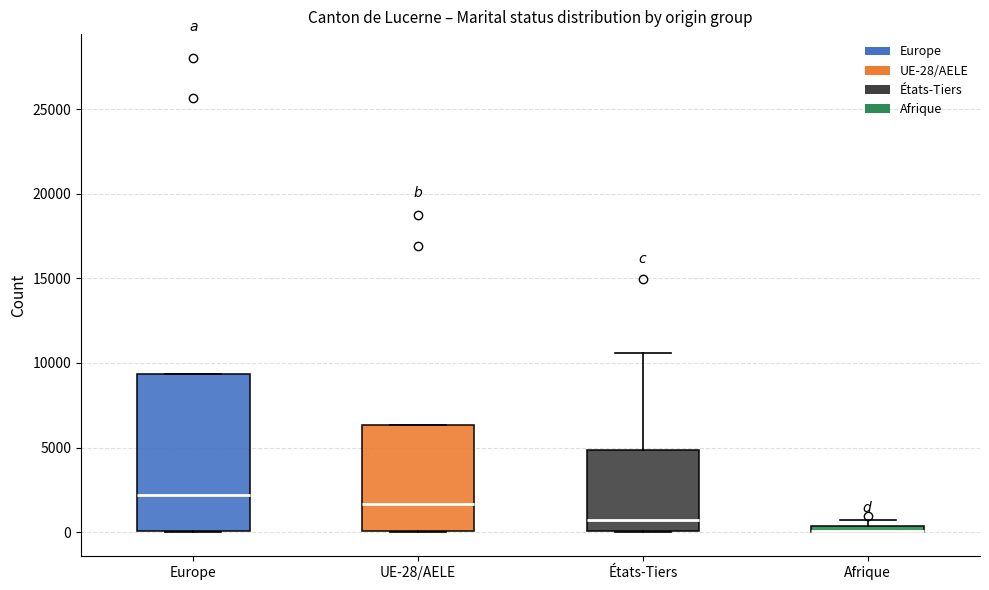

Comparing the boxes themselves (not the whiskers), which one is the tallest?

Europe